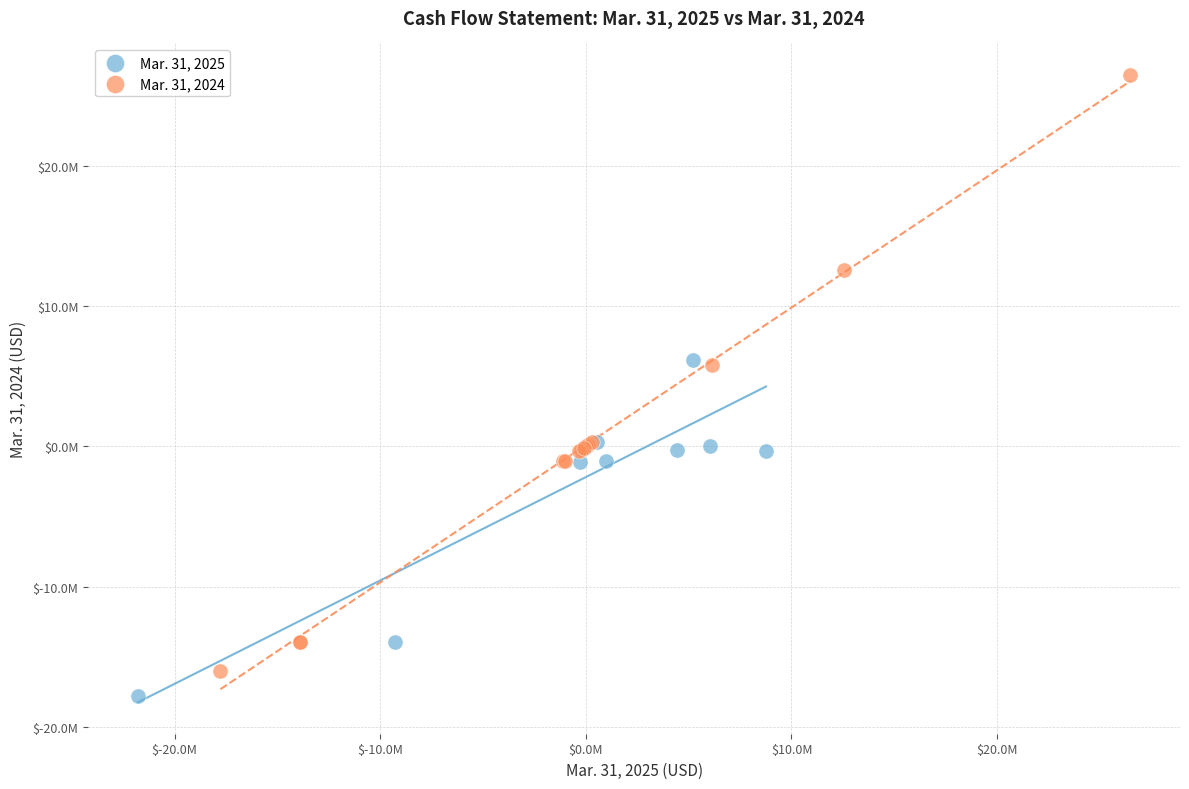

What are all the series names shown in the legend?

Mar. 31, 2025, Mar. 31, 2024